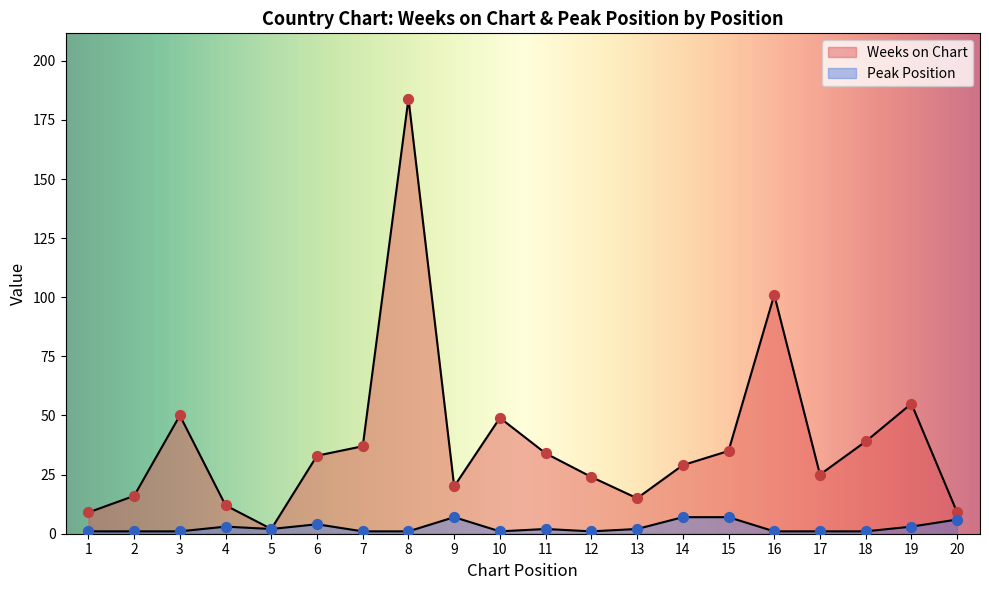

What is the total value across all series at 12?

25